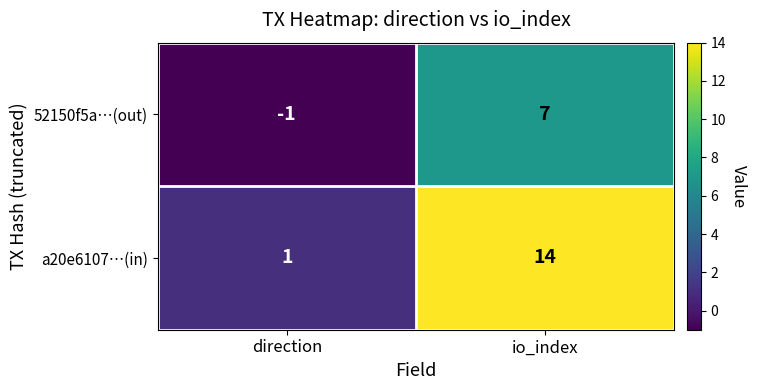

Where is 52150f5a…(out) nearest to the value 3?

direction